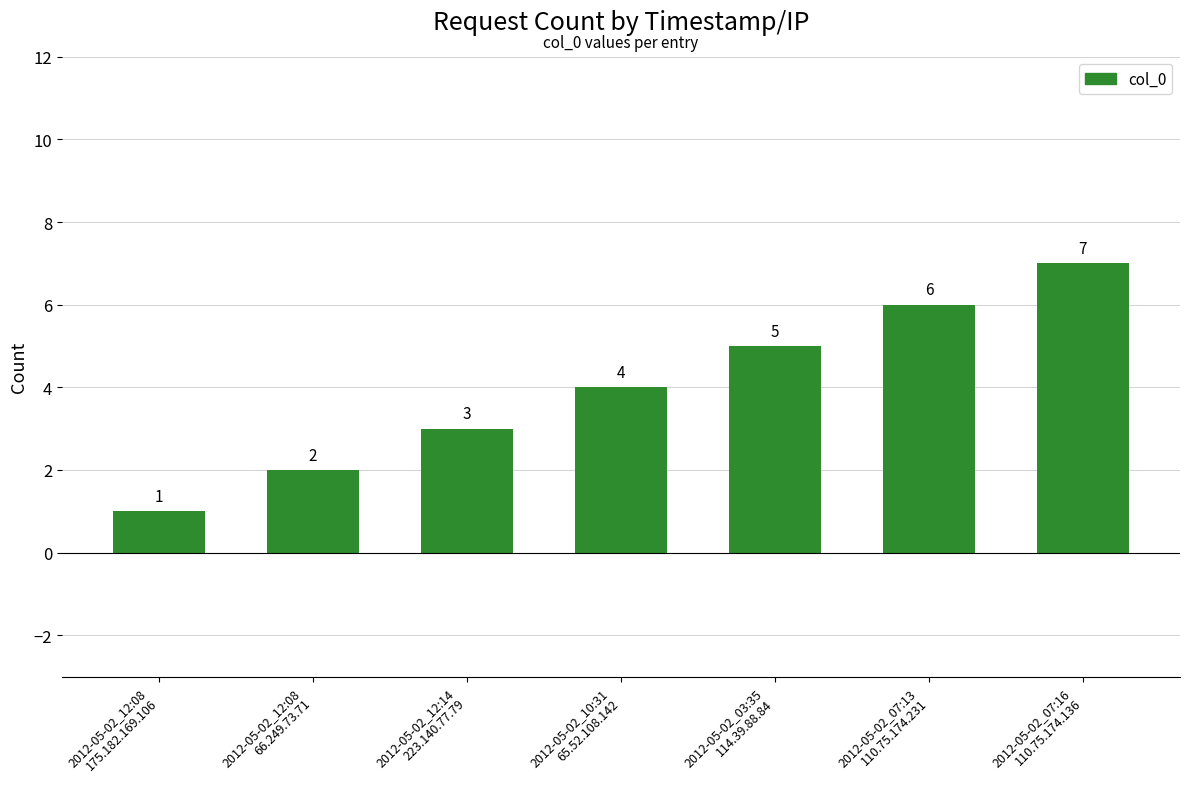

What is the label of the 3rd bar from the left?

2012-05-02_12:14
223.140.77.79